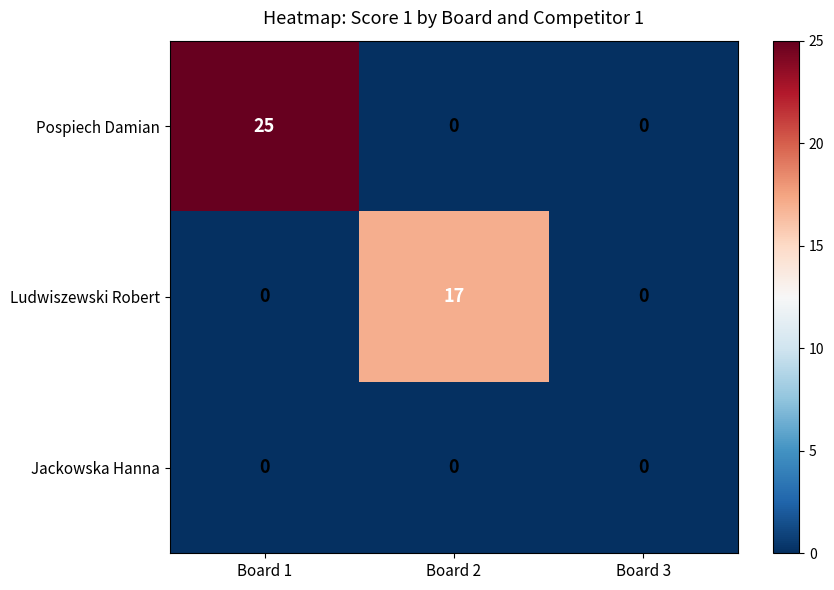

Which series has the largest total across all categories?

Pospiech Damian